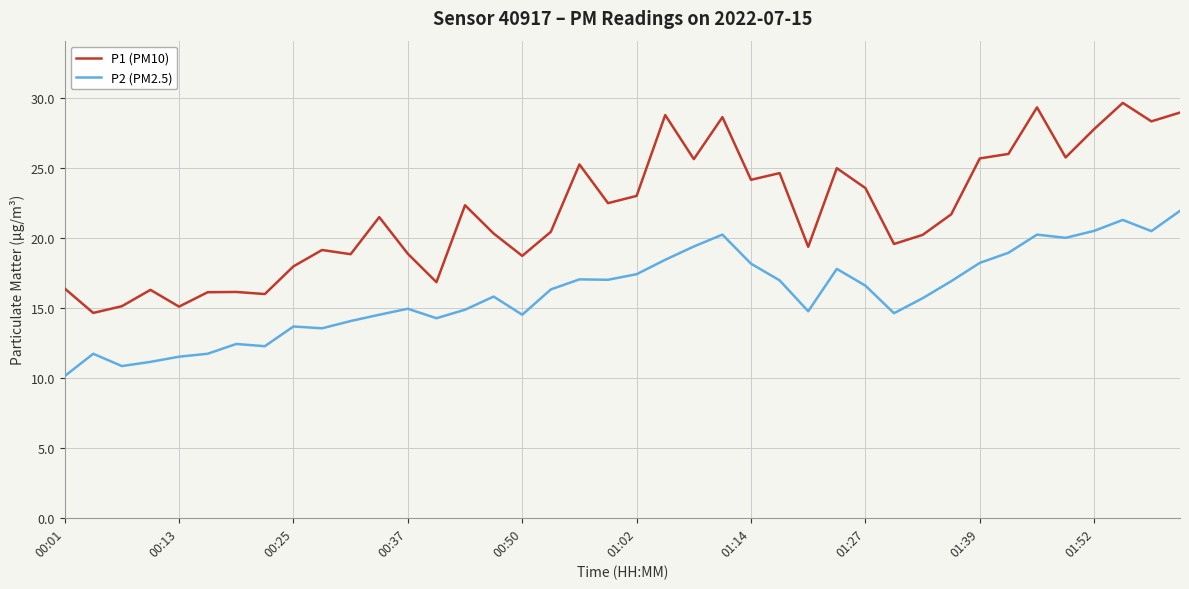

Which series has the widest spread of values?

P1 (PM10)